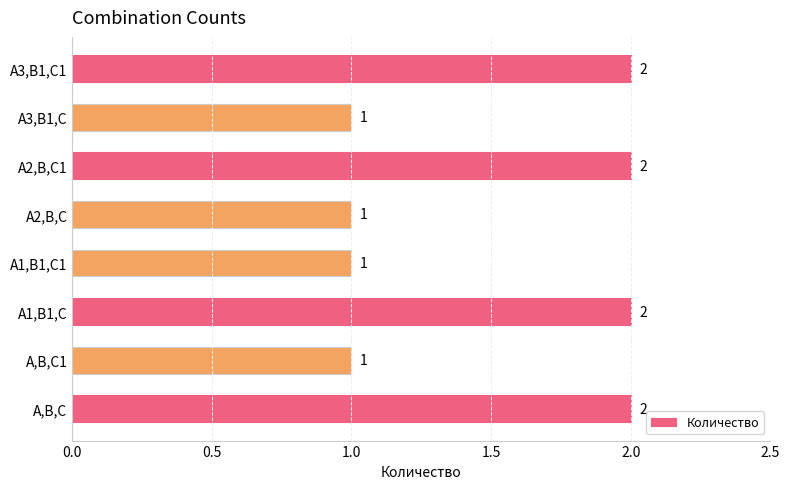

The value at A3,B1,C is 1. True or false?

True